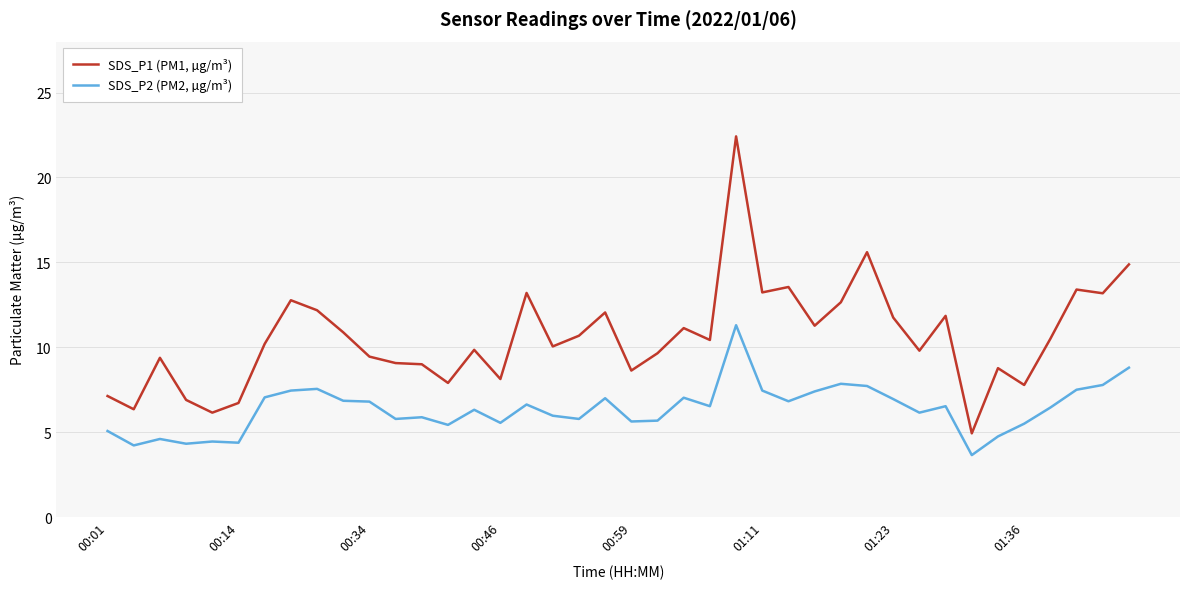

What is the highest value of the SDS_P2 (PM2, µg/m³) series?

11.3